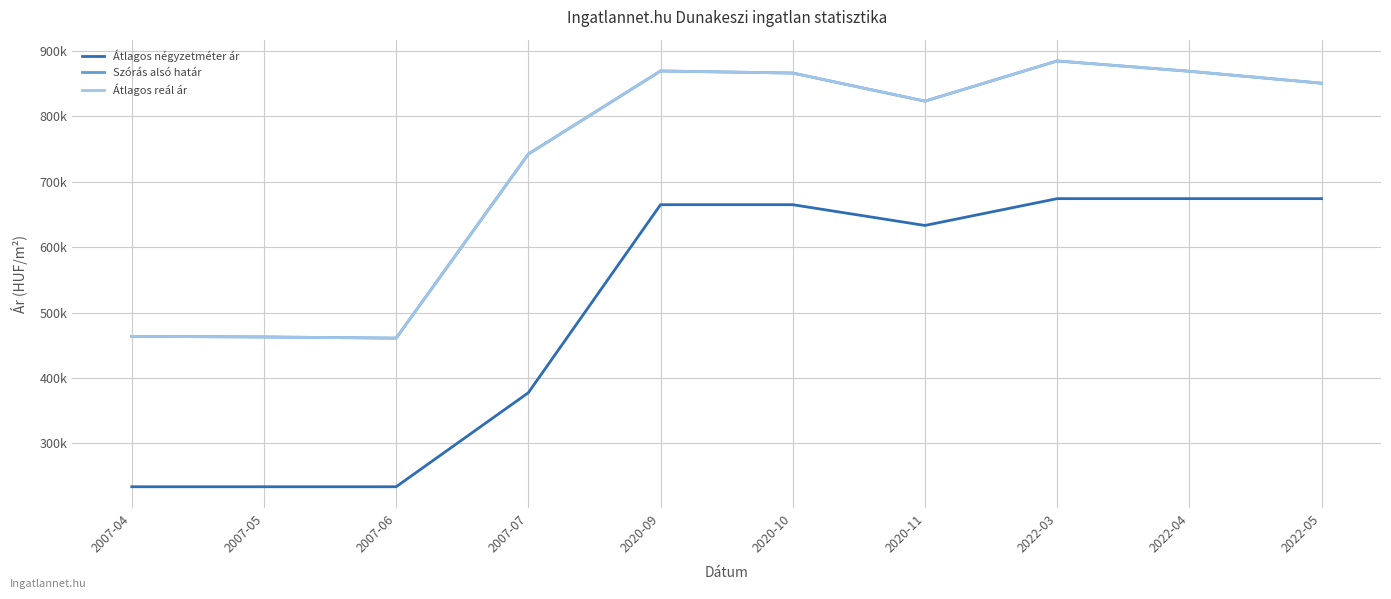

At which label is Átlagos négyzetméter ár closest to 454097?

2007-07